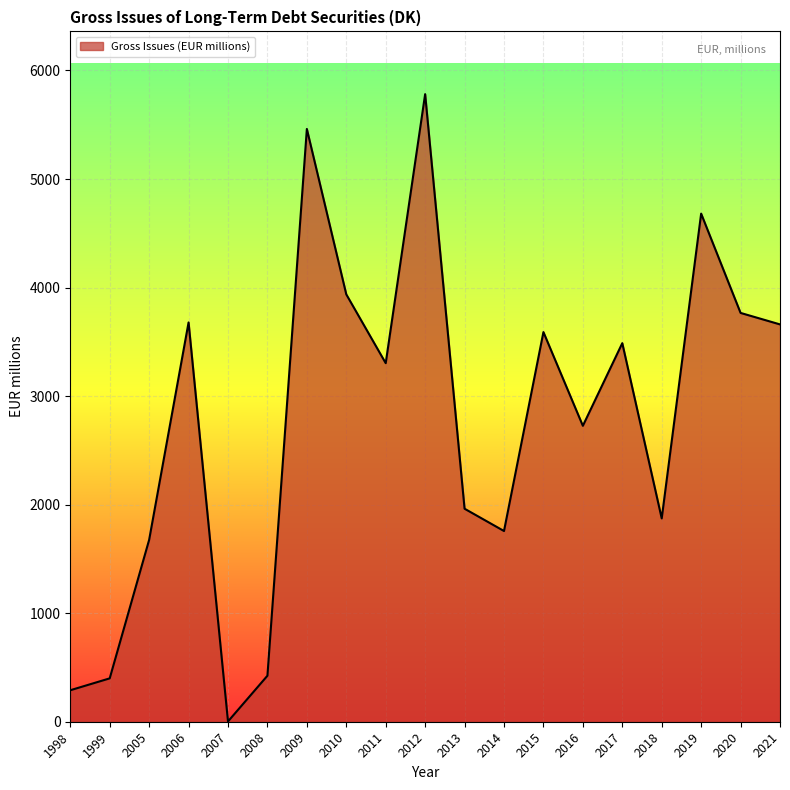

Where is the data nearest to the value 2892?

2016